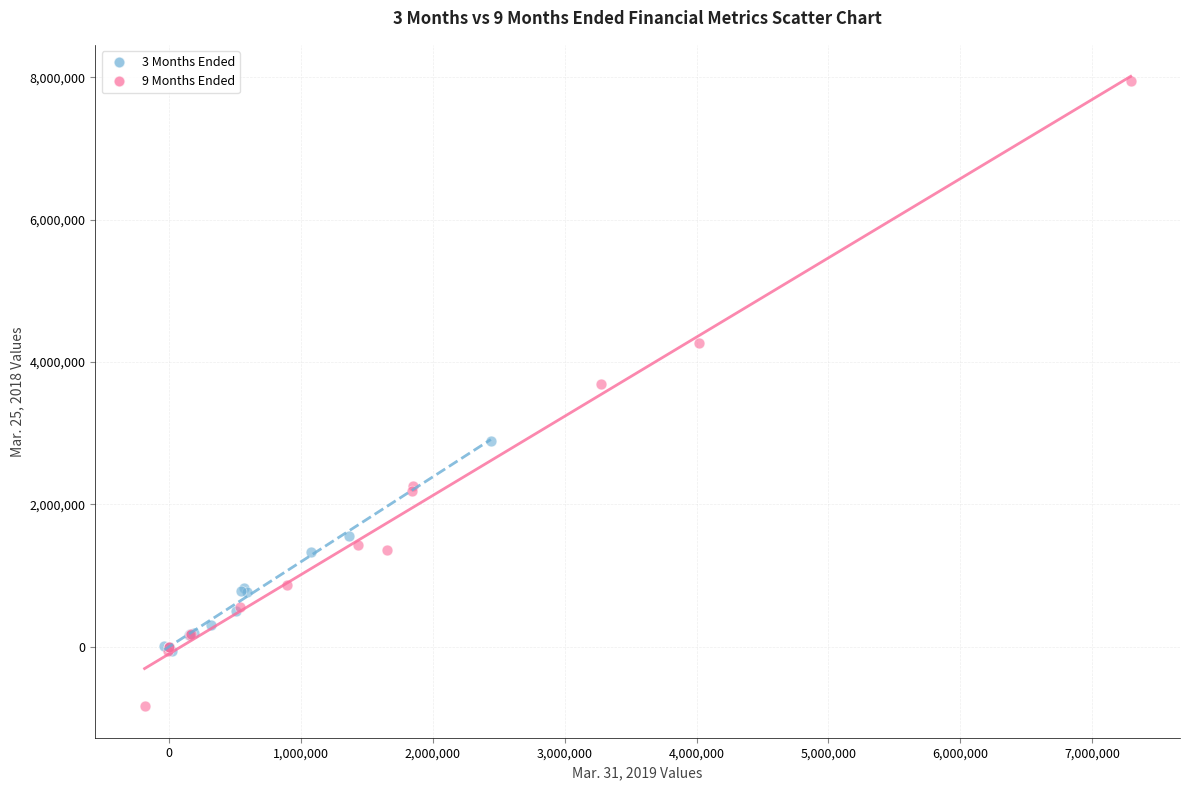

Which series contains the lowest Y value?

9 Months Ended